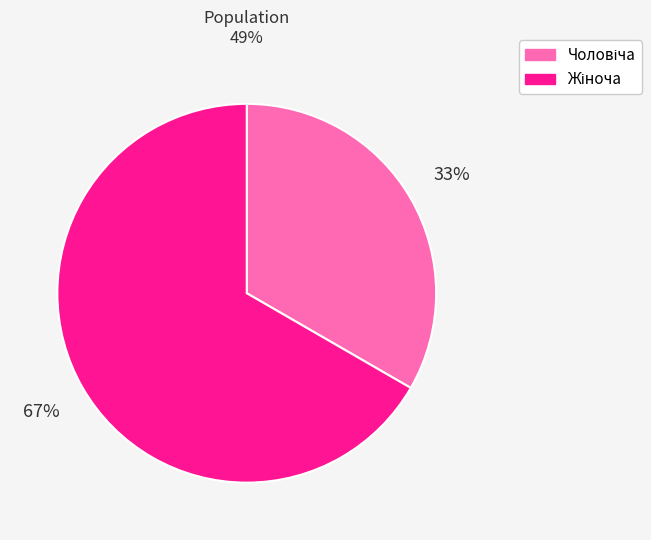

Is there a majority slice in this chart?

Yes